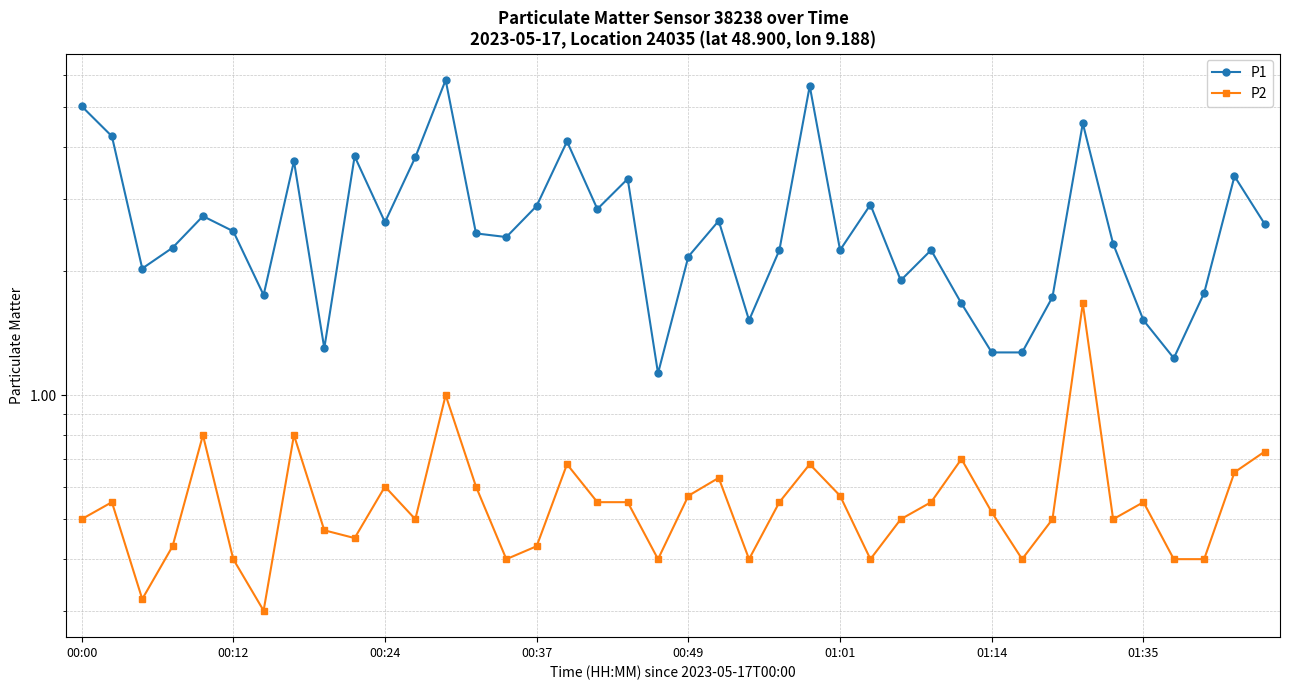

Is it true that P2 equals 0.6 at 01:01?

True